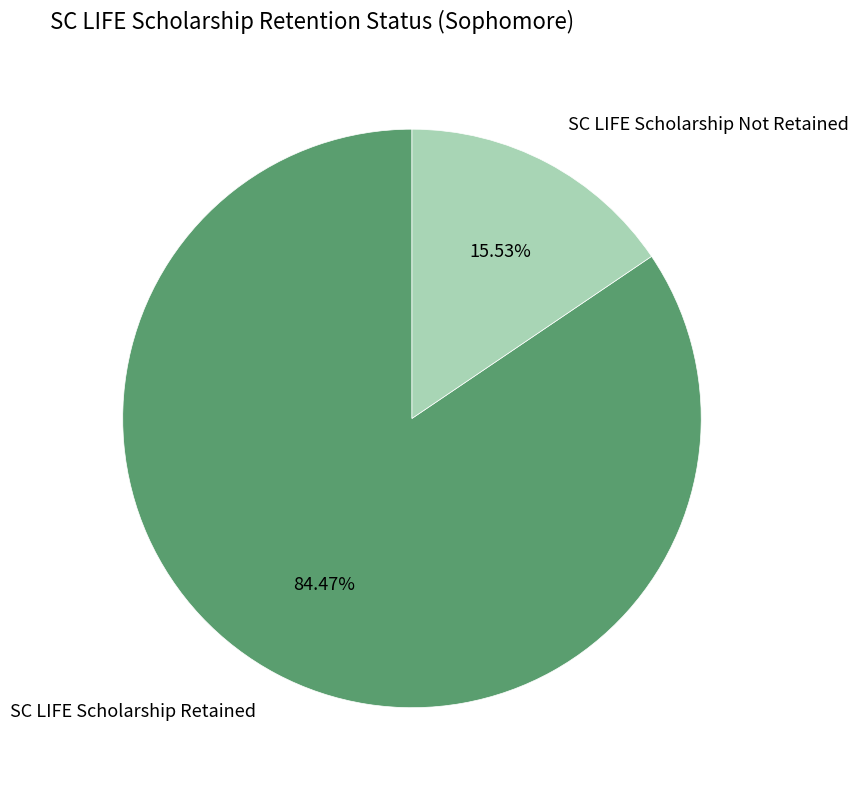

To the nearest percent, what is the difference between the largest and smallest slice percentages?

69%